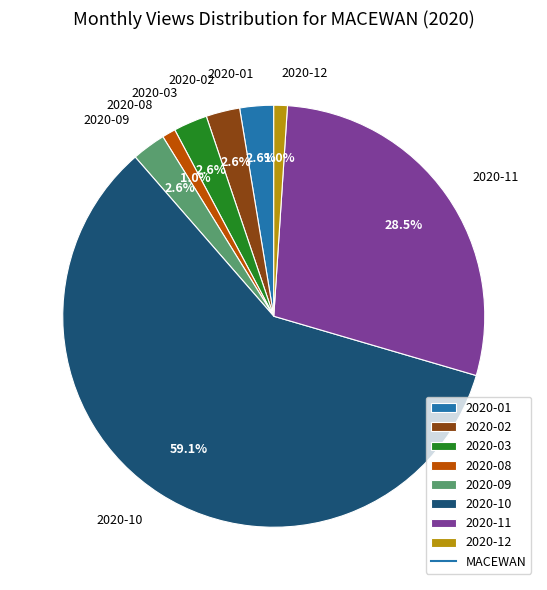

How much of the chart is everything except 2020-12?

99.0%